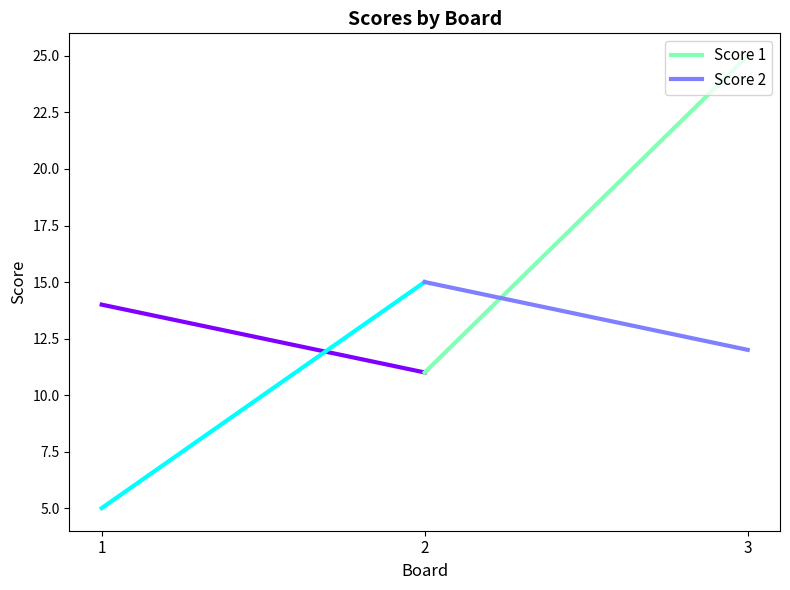

How many lines are shown in the chart?

2